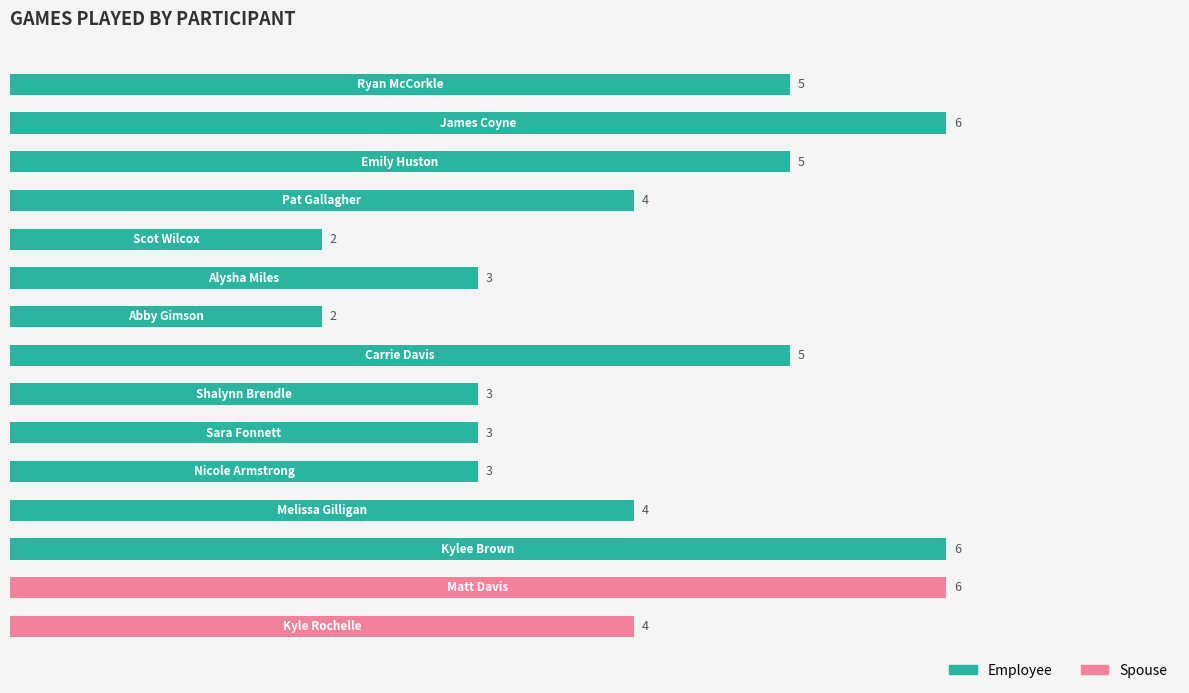

Reading top to bottom, list all the values displayed in this chart.

5	6	5	4	2	3	2	5	3	3	3	4	6	6	4